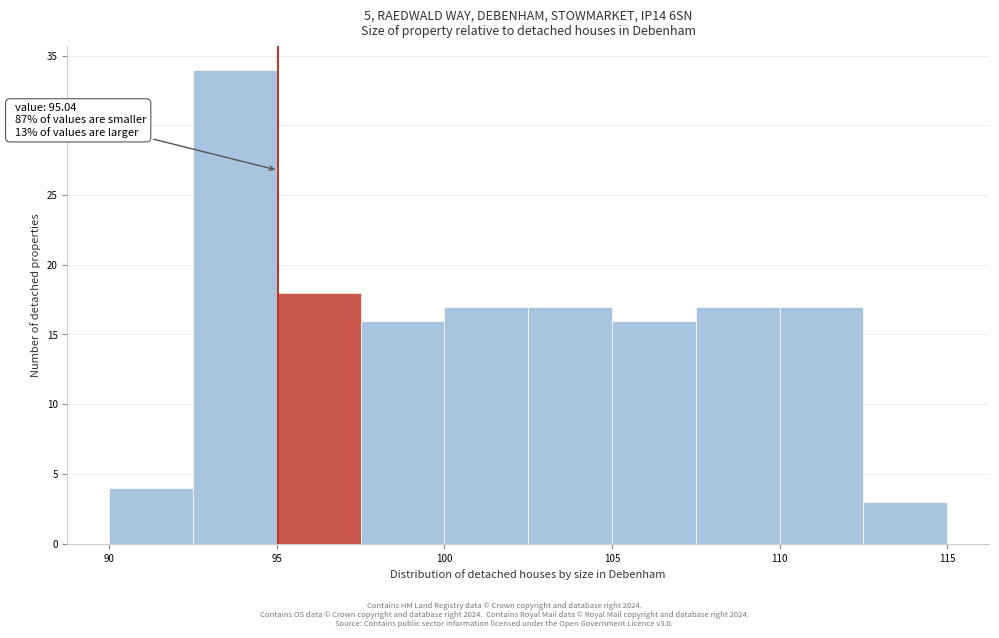

Which range on the x-axis has the tallest bar?

92.5 to 95.0